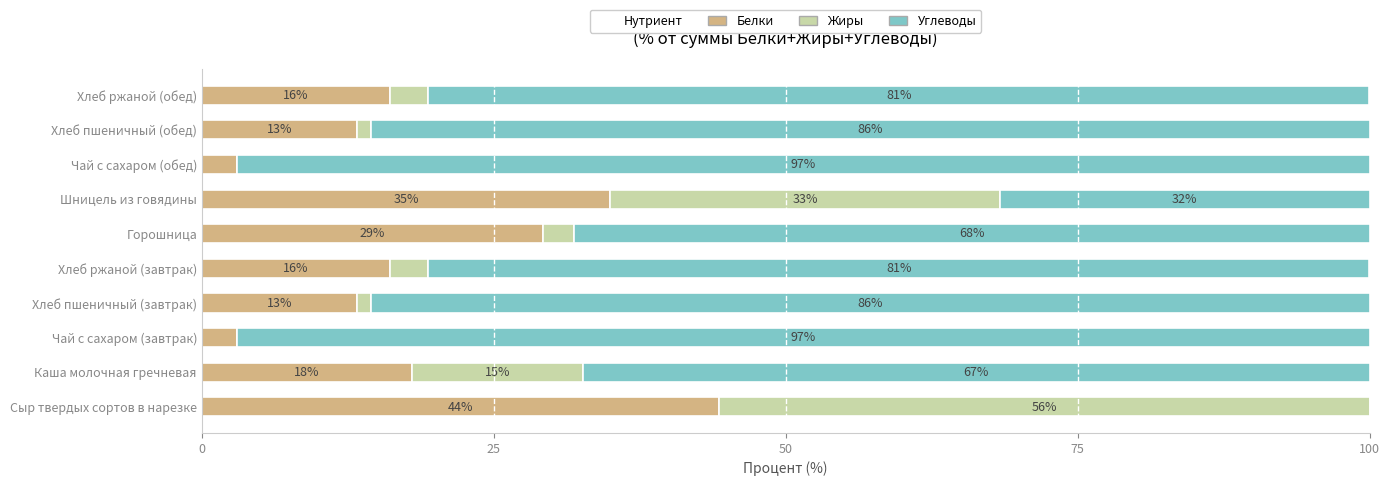

Reading left to right, list all the values displayed in this chart.

Белки: 44.3	18.0	3.0	13.3	16.1	29.2	34.9	3.0	13.3	16.1
Жиры: 55.7	14.7	0.0	1.2	3.2	2.6	33.4	0.0	1.2	3.2
Углеводы: 0.0	67.3	97.0	85.5	80.6	68.1	31.6	97.0	85.5	80.6